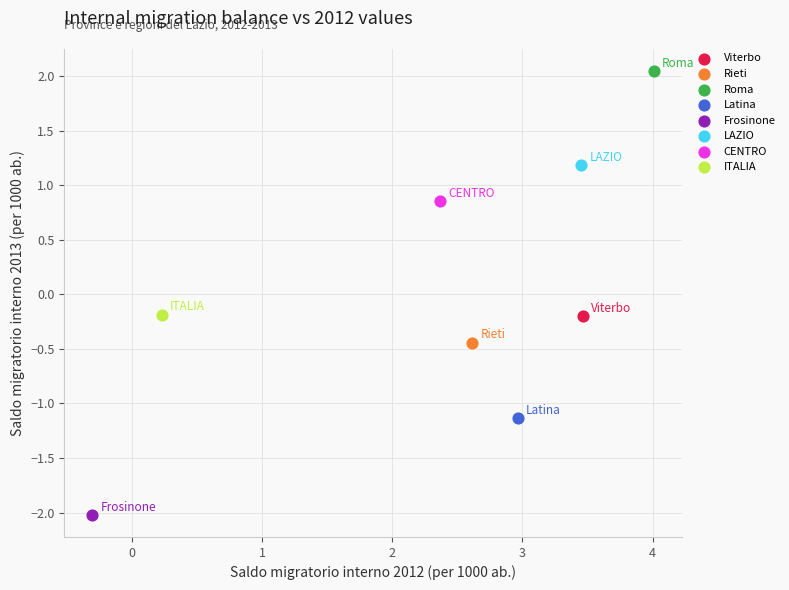

What are all the series names shown in the legend?

Viterbo, Rieti, Roma, Latina, Frosinone, LAZIO, CENTRO, ITALIA